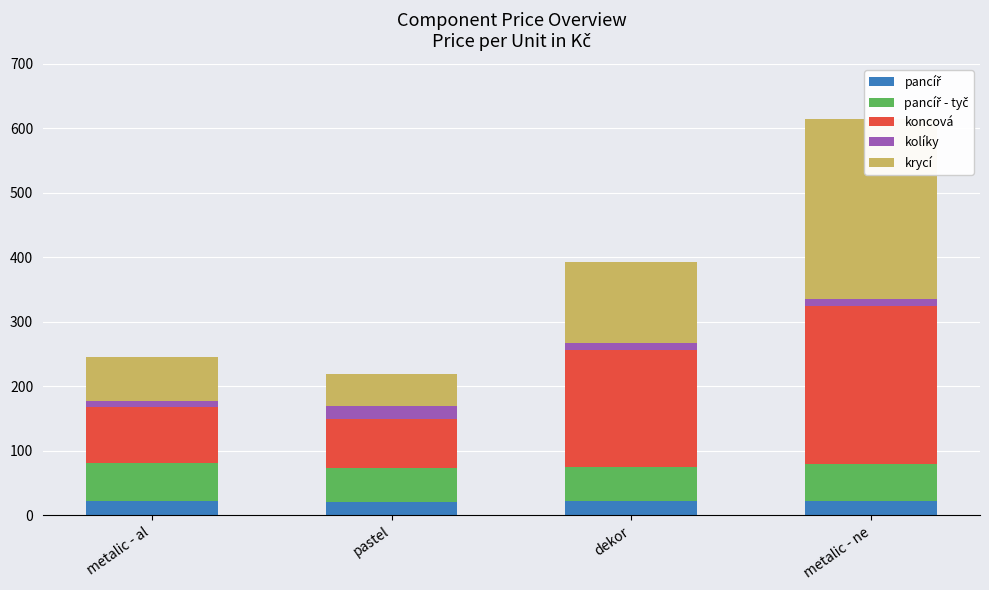

What is the label of the 4th bar from the left?

metalic - ne